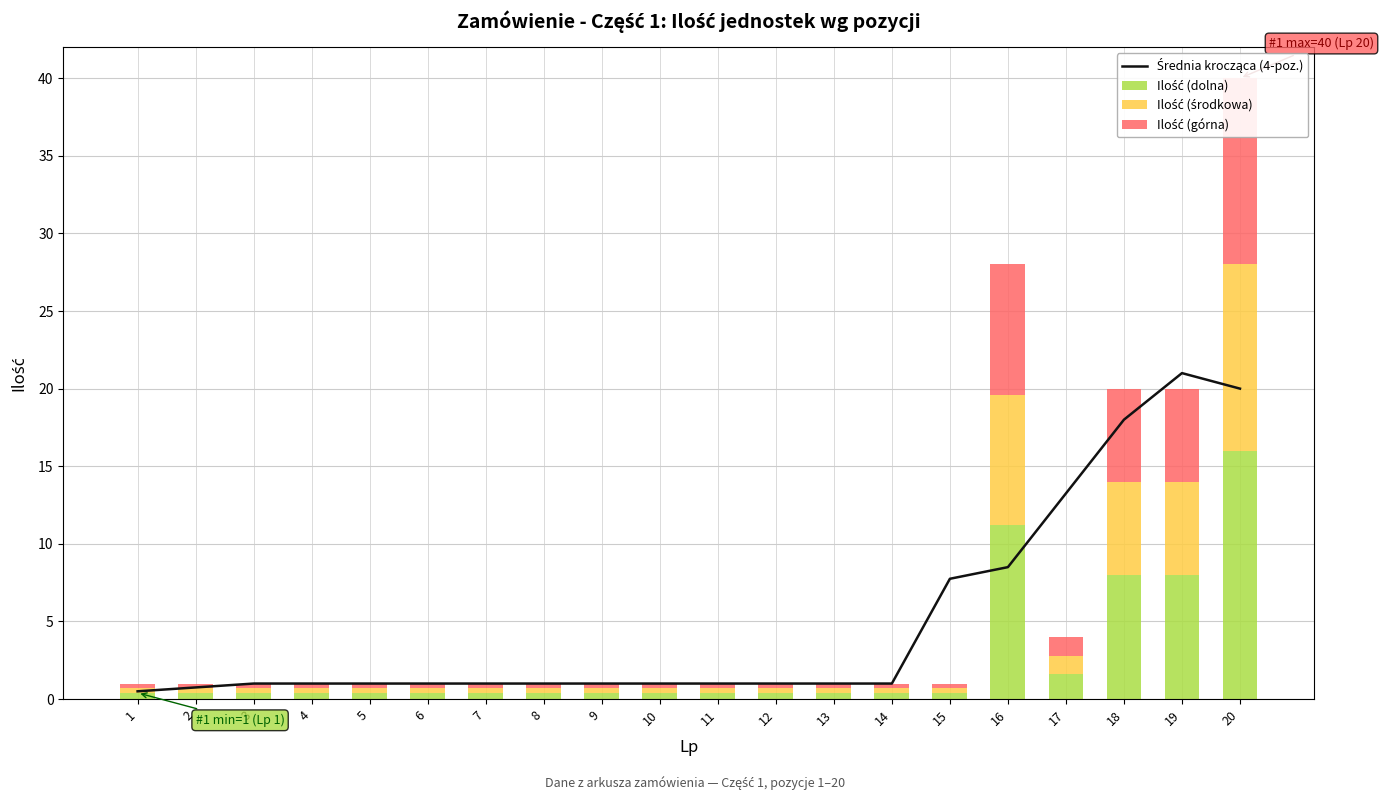

Which series has the largest total across all categories?

Średnia krocząca (4-poz.)